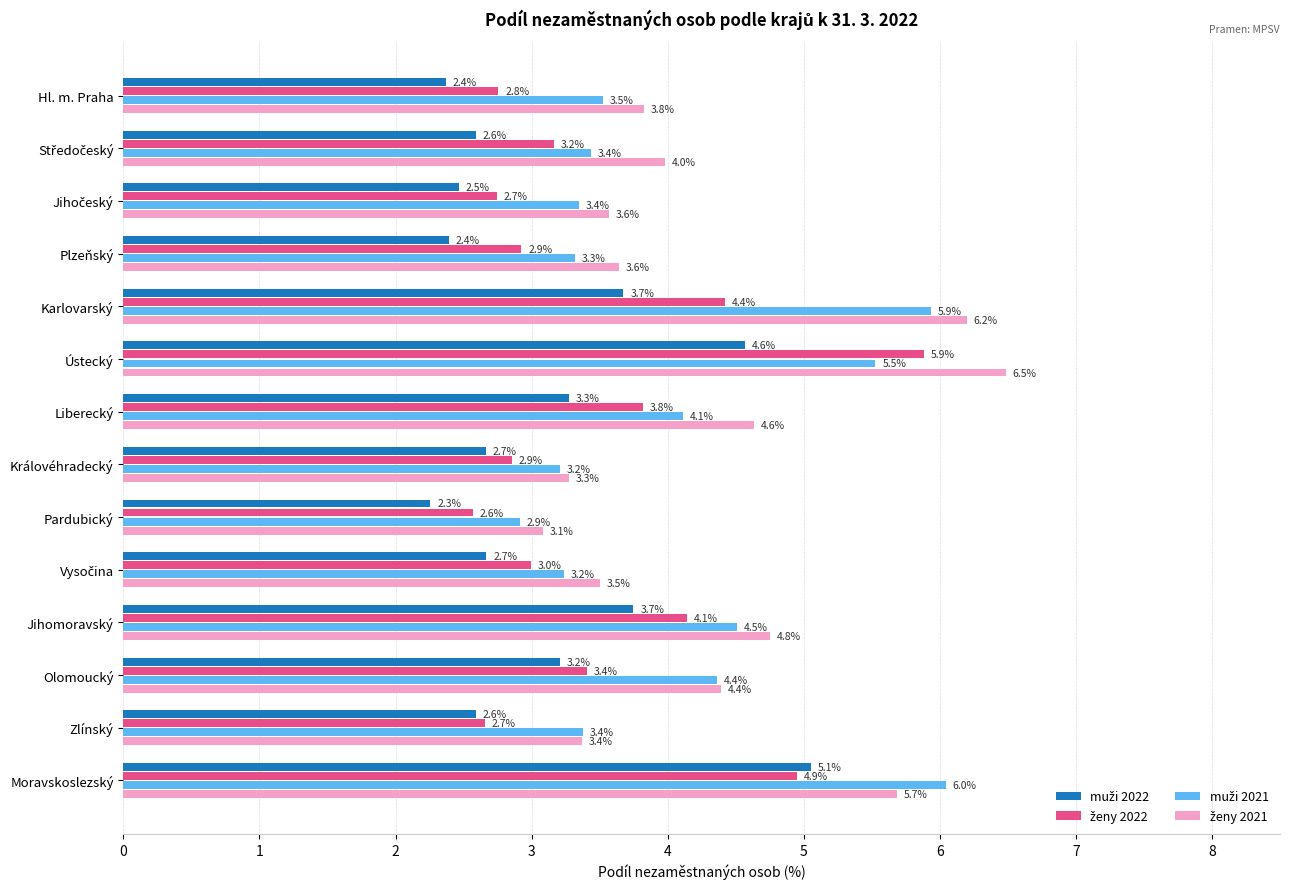

What is the greatest value displayed?

6.5